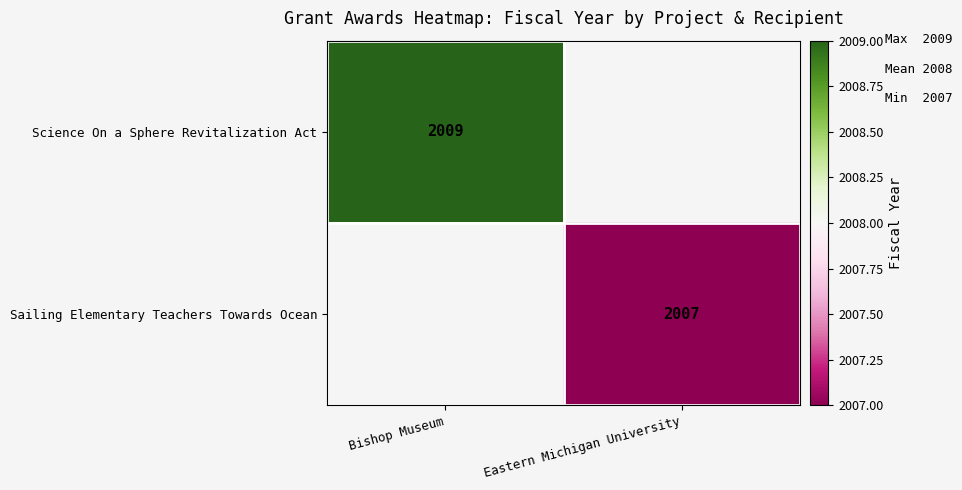

How many data points does each series have?

2